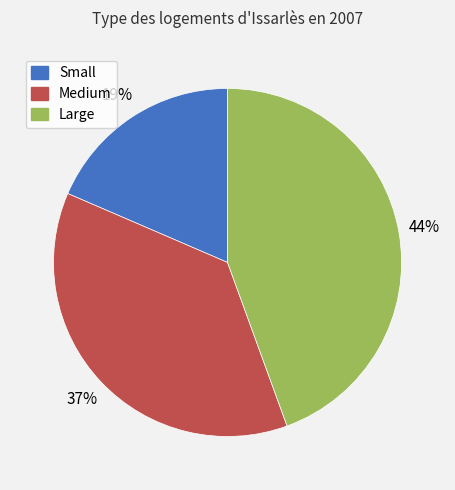

Rank the categories by value from lowest to highest.

Small, Medium, Large